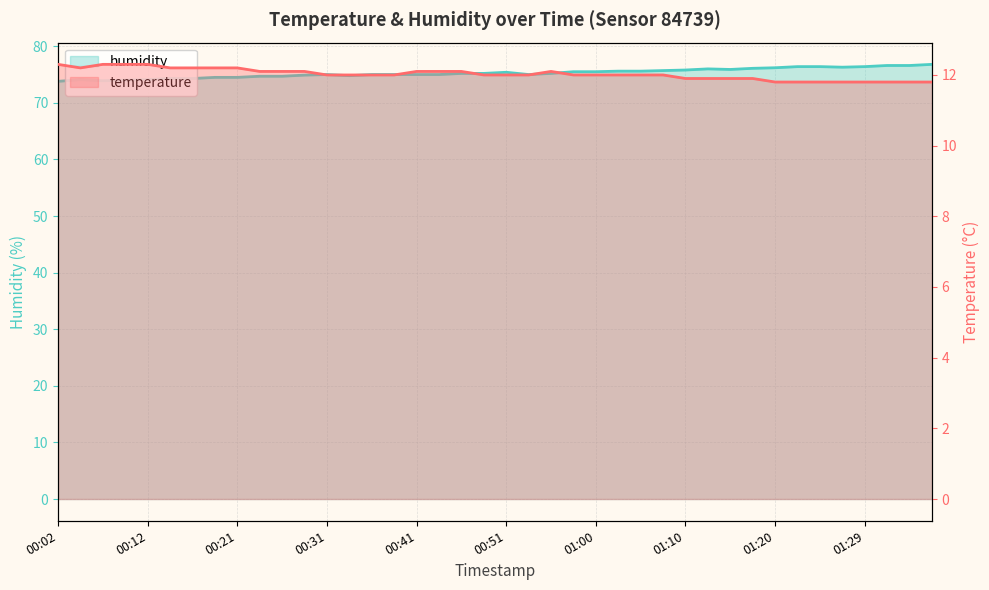

What is the label of the 26th point from the left?

01:03